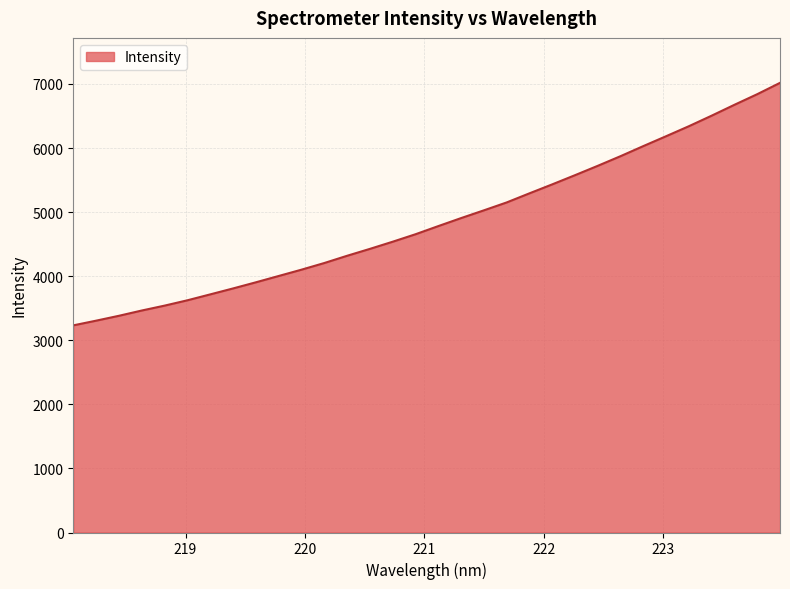

What is the difference between the maximum and minimum values?

3784.8